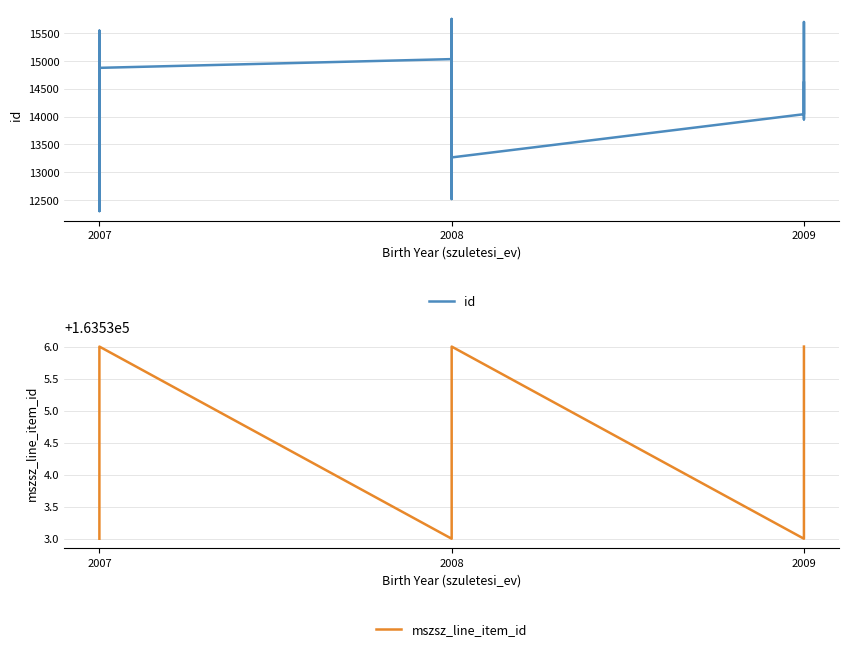

Which category has the lowest value in the mszsz_line_item_id series?

2007